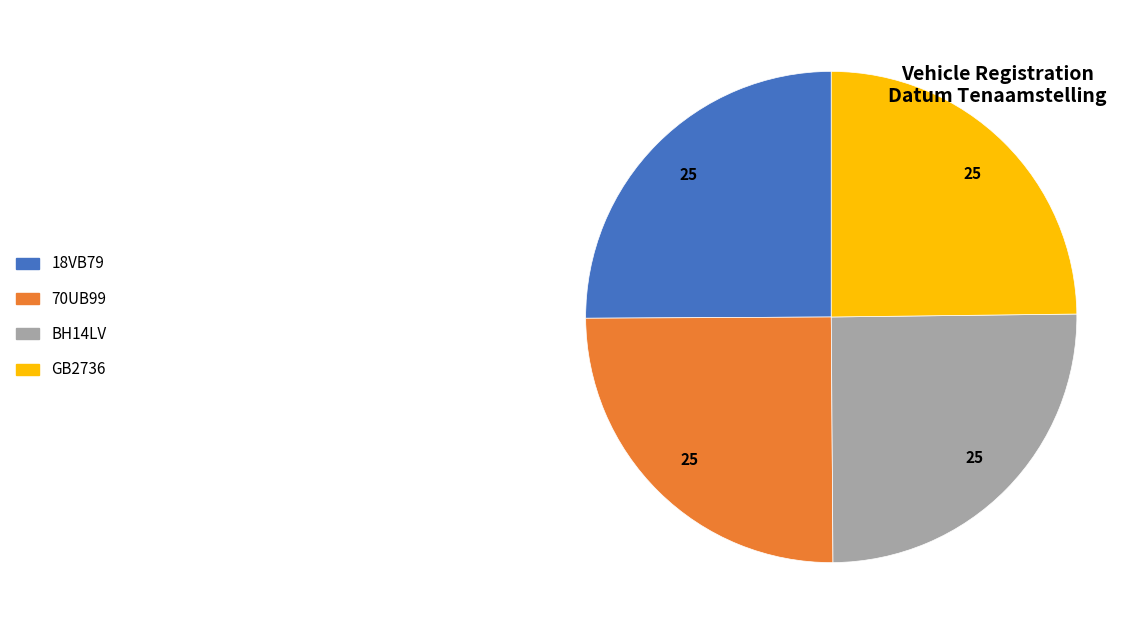

True or false: BH14LV accounts for 11% of the total.

False